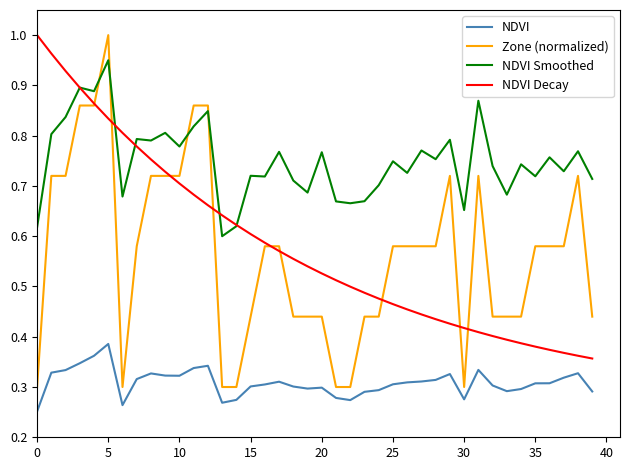

How many times do NDVI Smoothed and Zone (normalized) cross each other?

4